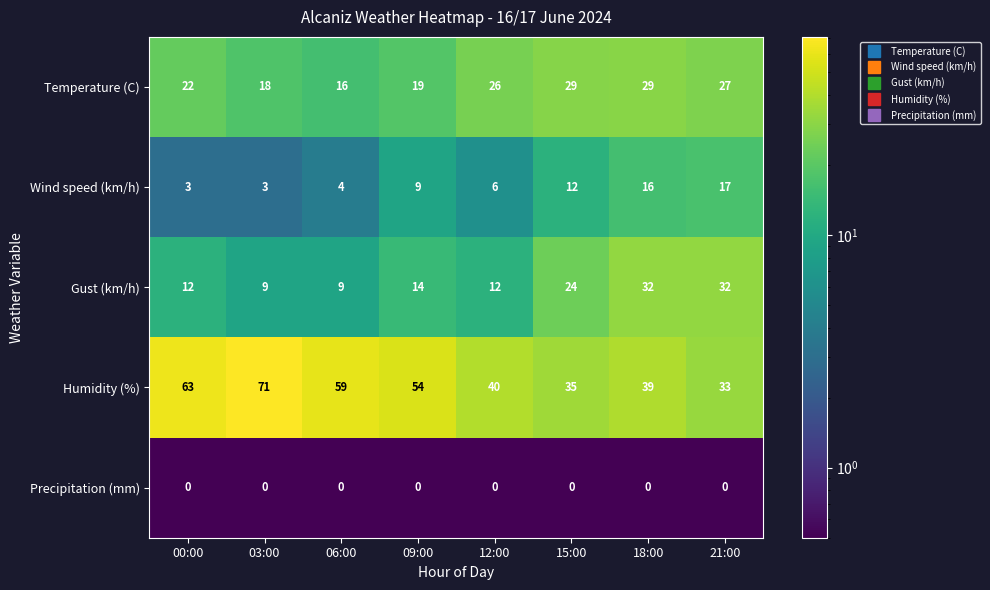

Count the number of categories in the chart.

8